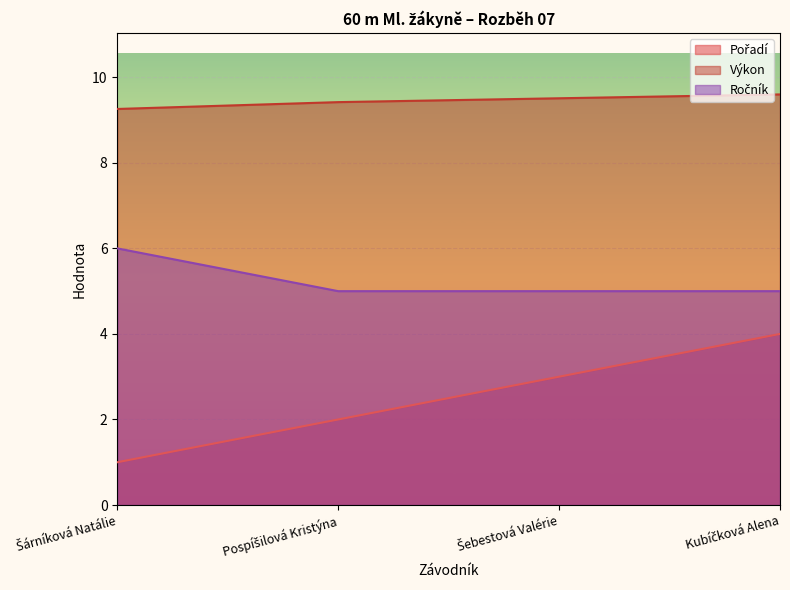

What is the difference between the second highest and second lowest values in the Výkon series?

0.1